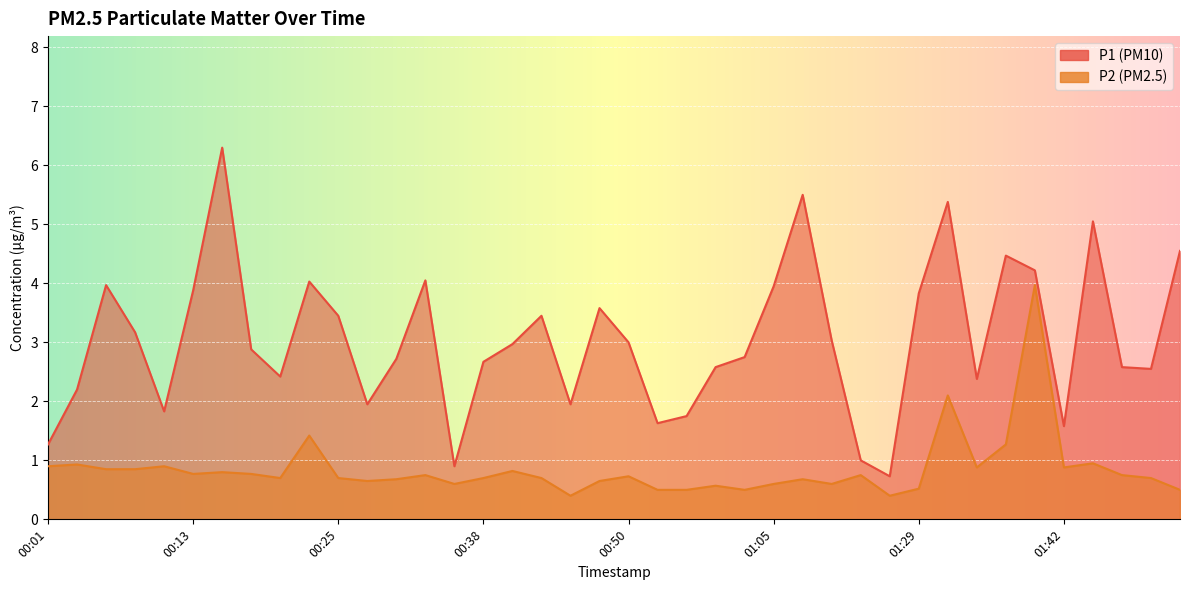

What position from the left is 01:32?

32